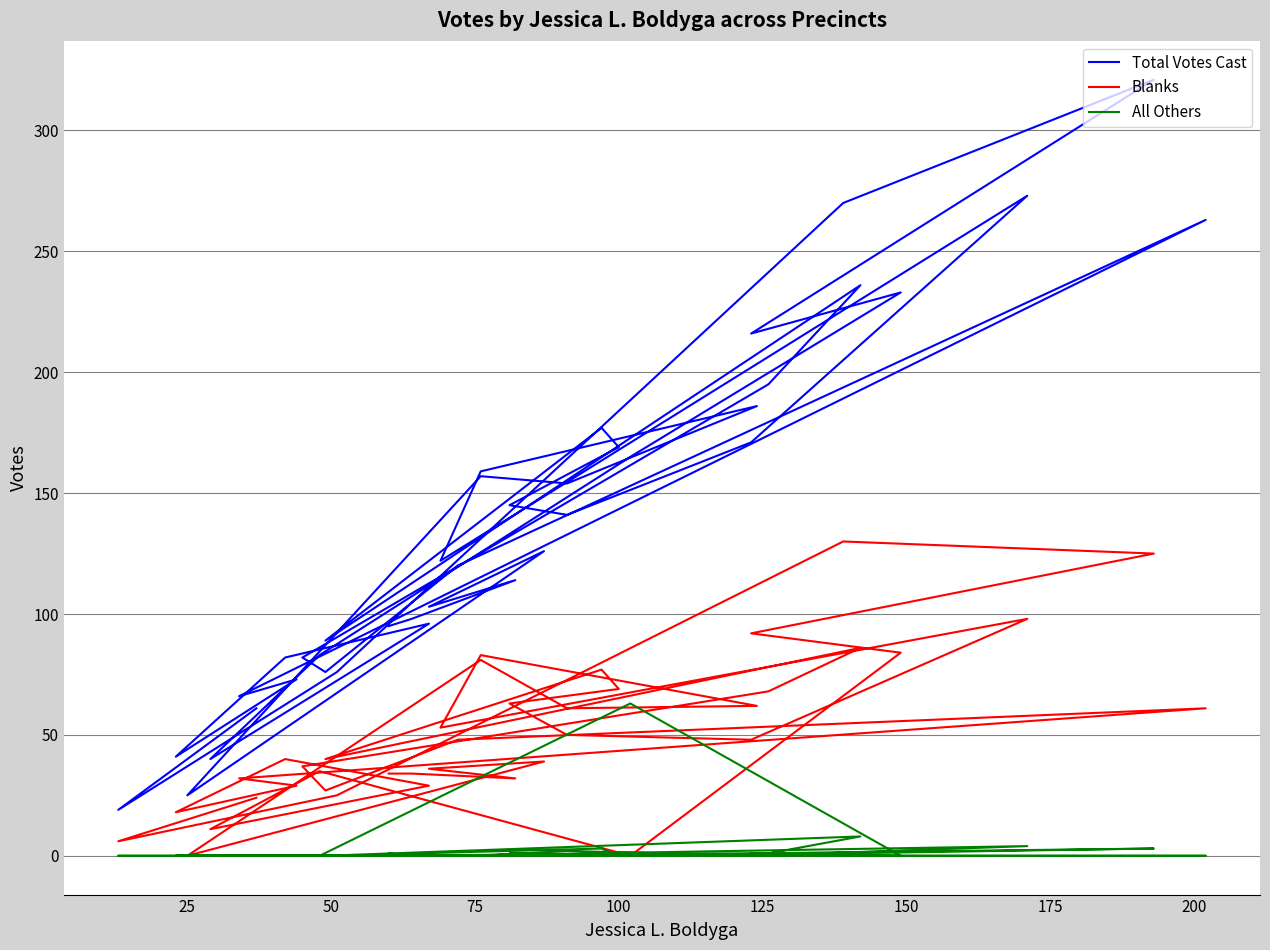

True or false: Blanks and Total Votes Cast intersect in this chart.

False